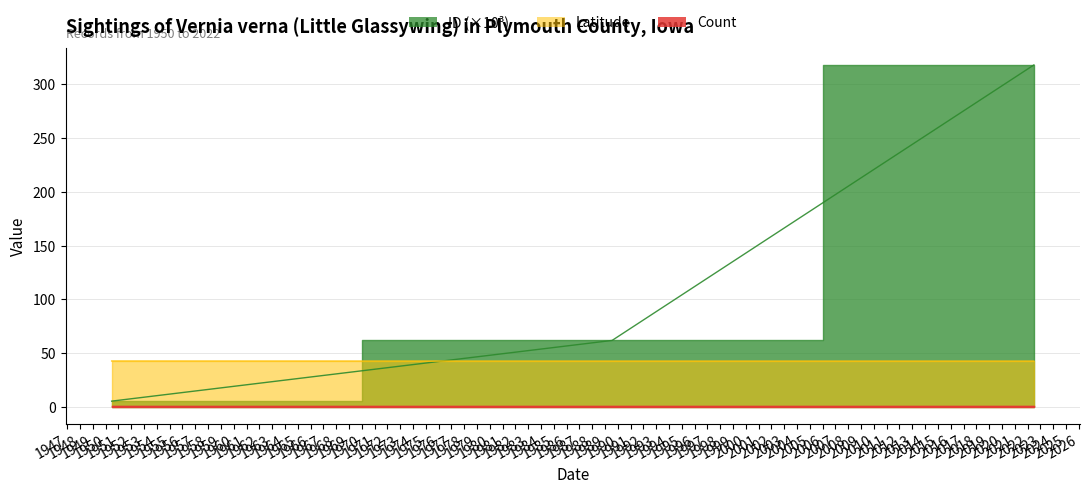

Which series has the largest range (max minus min)?

ID